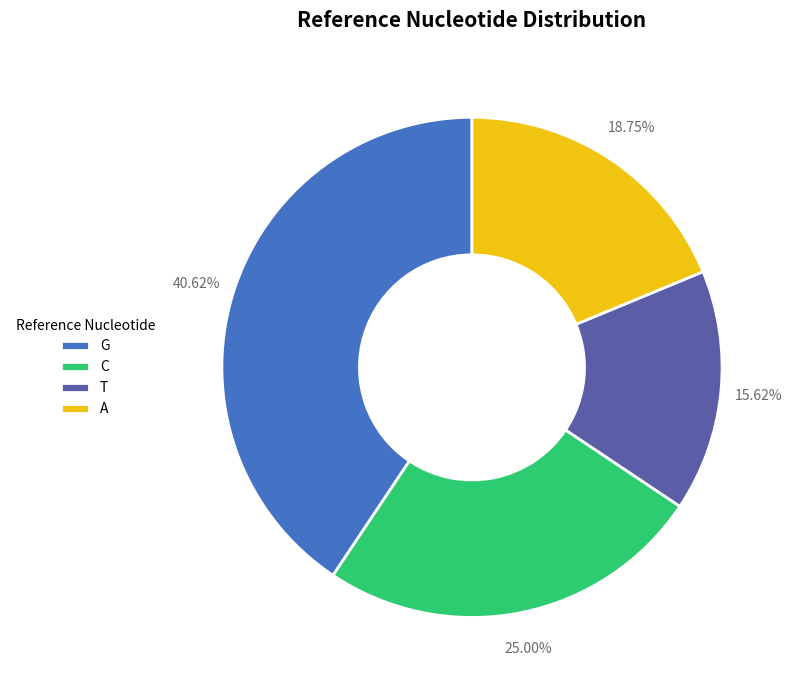

Does G represent more than half of the total?

No